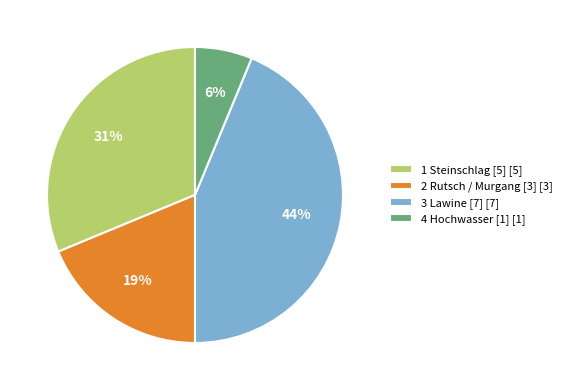

To the nearest percent, what is the combined percentage of 4 Hochwasser [1] and 2 Rutsch / Murgang [3]?

25%